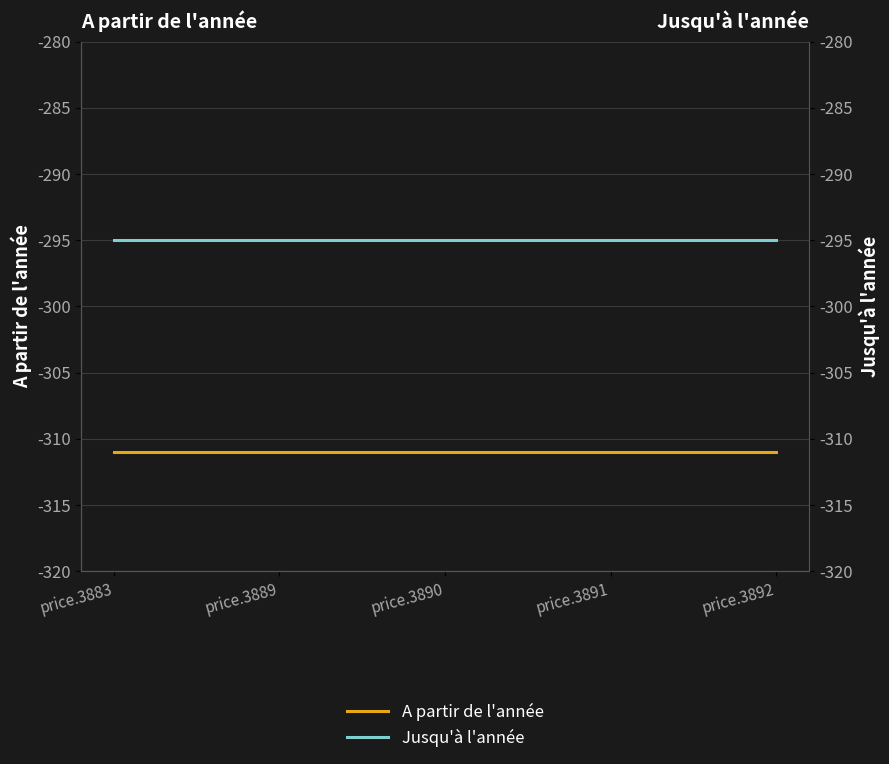

The value of Jusqu'à l'année at price.3883 is -411. True or false?

False